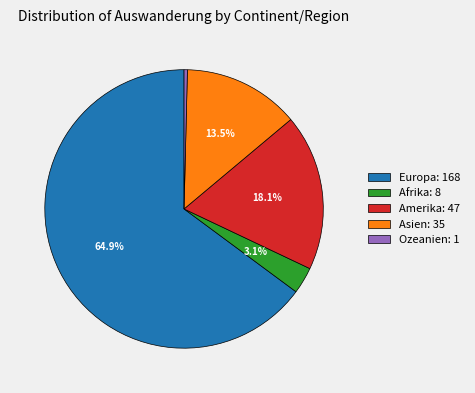

Is the sum of Ozeanien: 1 and Amerika: 47 greater than half?

No